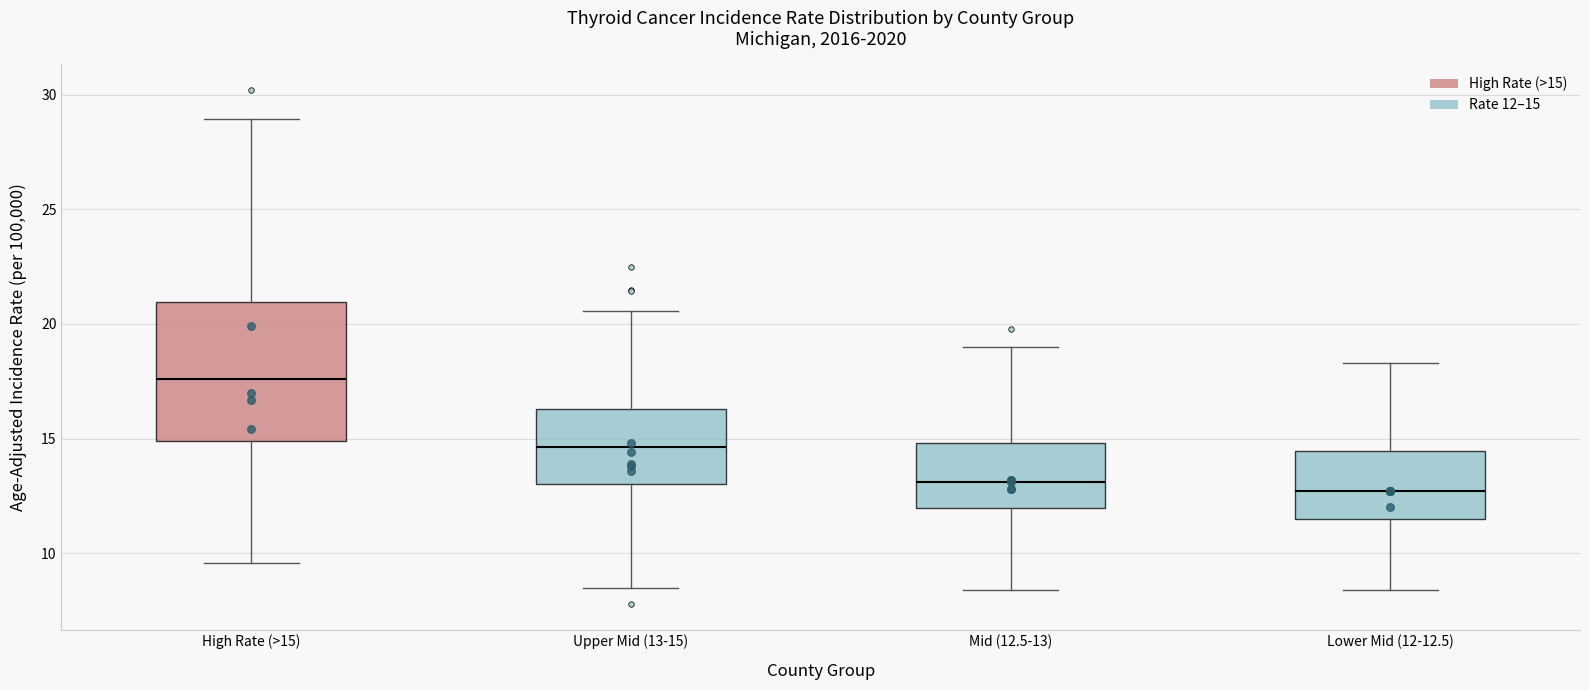

Reading left to right, transcribe this box plot: for each box, give where its median line is, the range the box spans, and where its two whiskers end, as read against the y-axis. The values are not printed on the chart, so give them approximately, as read against the axis.

High Rate (>15): median 17.5, box 15.0 to 21.0, whiskers 9.5 to 29.0
Upper Mid (13-15): median 14.5, box 13.0 to 16.5, whiskers 8.5 to 20.5
Mid (12.5-13): median 13.0, box 12.0 to 15.0, whiskers 8.5 to 19.0
Lower Mid (12-12.5): median 12.5, box 11.5 to 14.5, whiskers 8.5 to 18.5